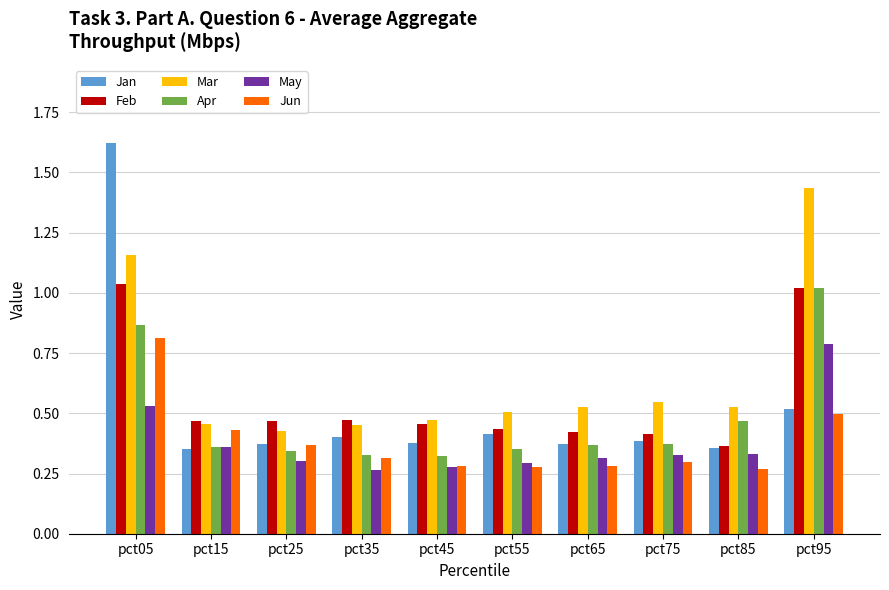

What is the sum of all Jan values?

5.2